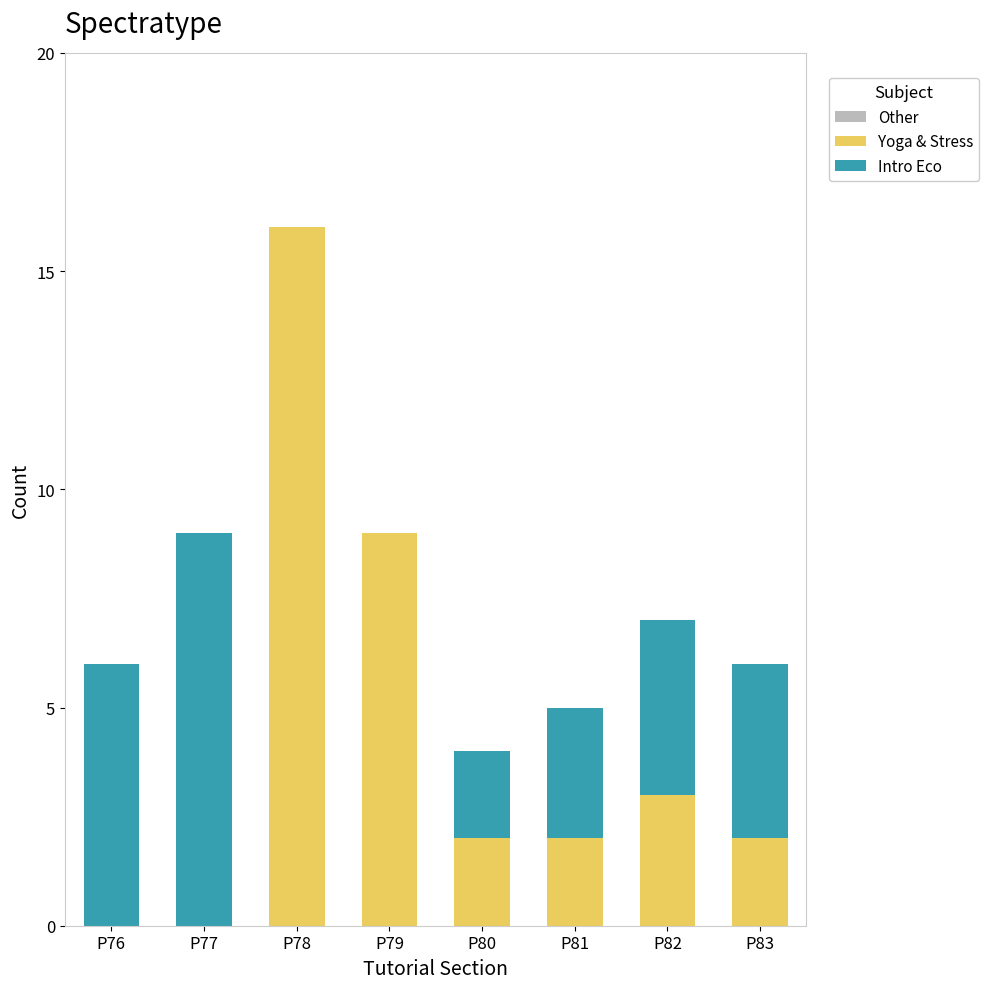

Reading right to left, list the values for the Yoga & Stress series.

P83=2	P82=3	P81=2	P80=2	P79=9	P78=16	P77=0	P76=0